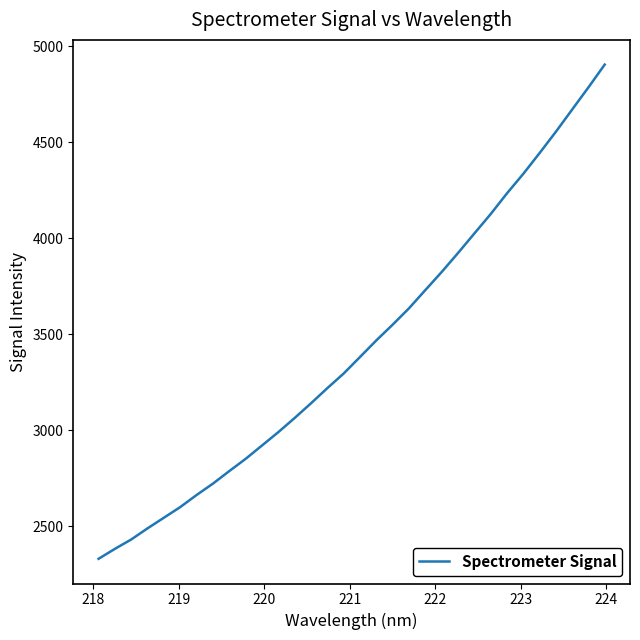

Is this an area chart (filled region under the line)?

No